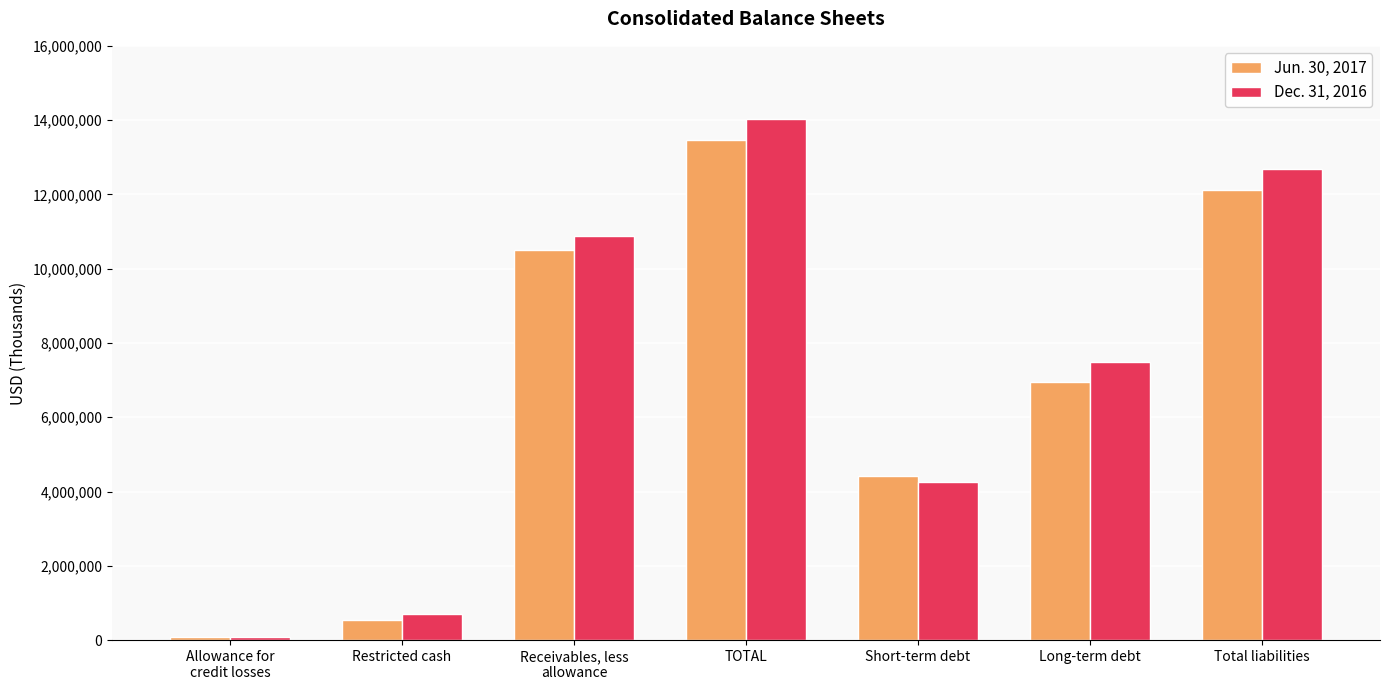

At Long-term debt, list the series in order from smallest to largest.

Jun. 30, 2017, Dec. 31, 2016